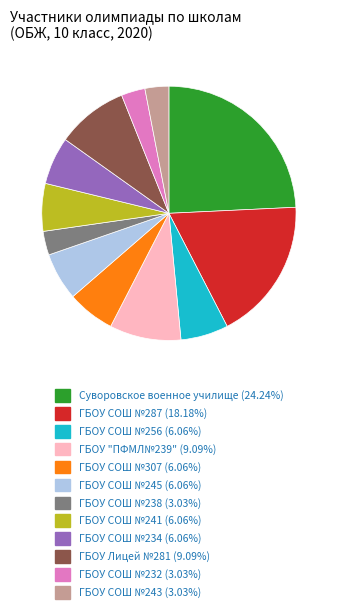

The ГБОУ СОШ №234 slice represents 1% of the pie. True or false?

False